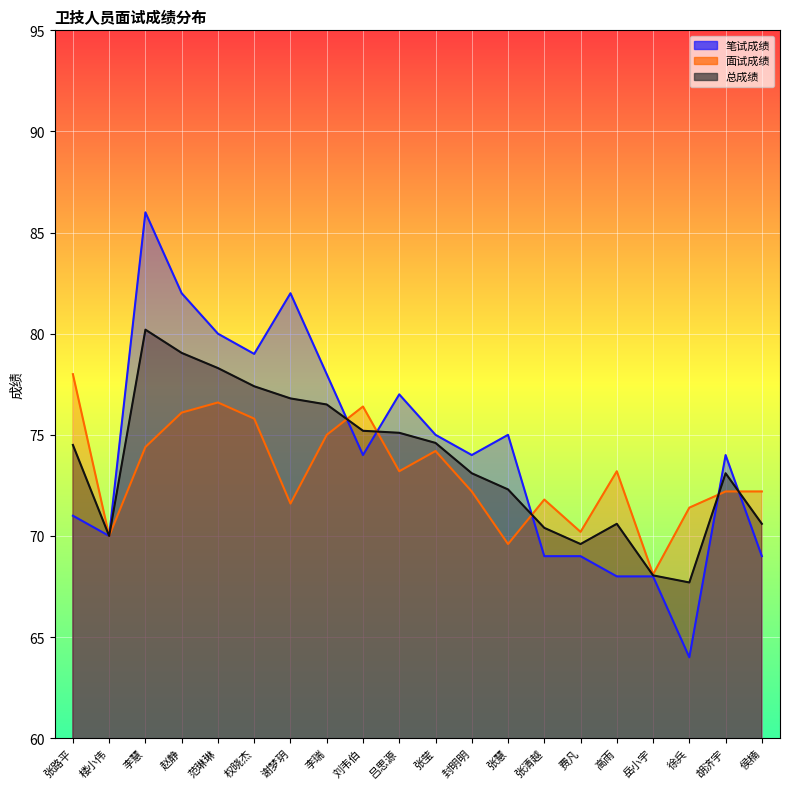

Reading left to right, list all the values displayed in this chart.

笔试成绩: 张路平=71.0	楼小伟=70.0	李慧=86.0	赵静=82.0	范琳琳=80.0	权晓杰=79.0	谢梦玥=82.0	李瑞=78.0	刘韦伯=74.0	吕思源=77.0	张莹=75.0	封明明=74.0	张慧=75.0	张清越=69.0	费凡=69.0	高雨=68.0	岳小宇=68.0	徐兵=64.0	胡济宇=74.0	侯楠=69.0
面试成绩: 张路平=78.0	楼小伟=70.0	李慧=74.4	赵静=76.1	范琳琳=76.6	权晓杰=75.8	谢梦玥=71.6	李瑞=75.0	刘韦伯=76.4	吕思源=73.2	张莹=74.2	封明明=72.2	张慧=69.6	张清越=71.8	费凡=70.2	高雨=73.2	岳小宇=68.1	徐兵=71.4	胡济宇=72.2	侯楠=72.2
总成绩: 张路平=74.5	楼小伟=70.0	李慧=80.2	赵静=79.0	范琳琳=78.3	权晓杰=77.4	谢梦玥=76.8	李瑞=76.5	刘韦伯=75.2	吕思源=75.1	张莹=74.6	封明明=73.1	张慧=72.3	张清越=70.4	费凡=69.6	高雨=70.6	岳小宇=68.0	徐兵=67.7	胡济宇=73.1	侯楠=70.6